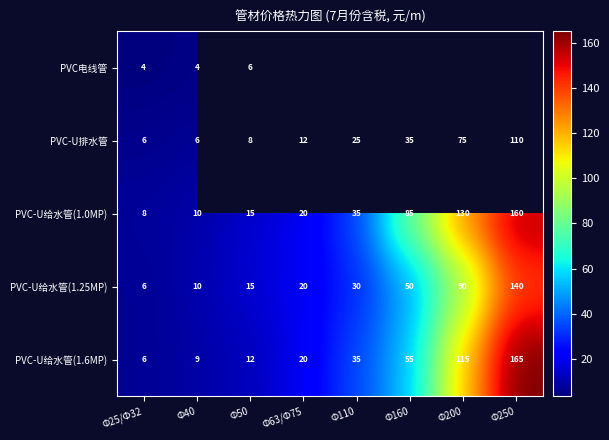

The value of PVC-U排水管 at Ф160 is 60.4. True or false?

False